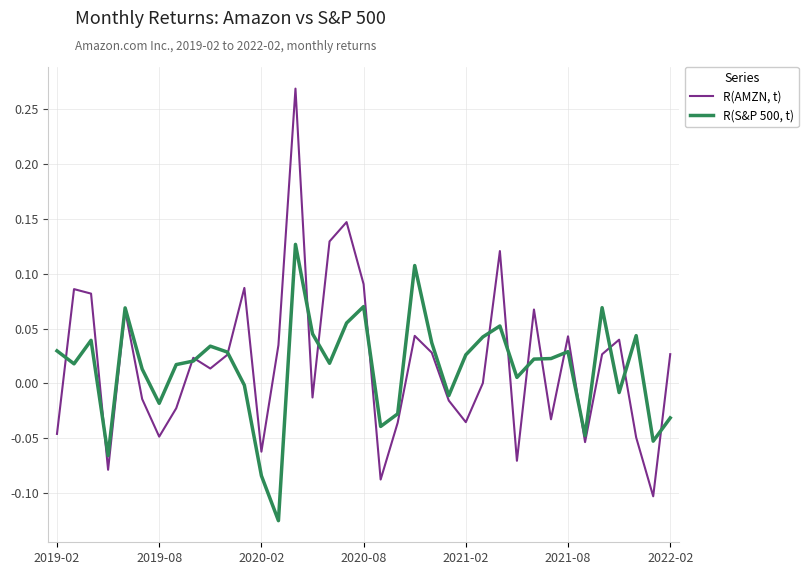

Rank the series by their maximum value, from lowest to highest.

R(S&P 500, t), R(AMZN, t)